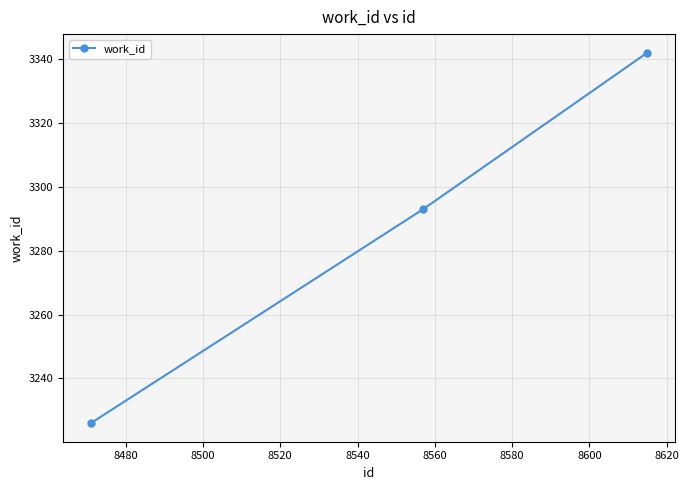

What is the sum of all values?

9861